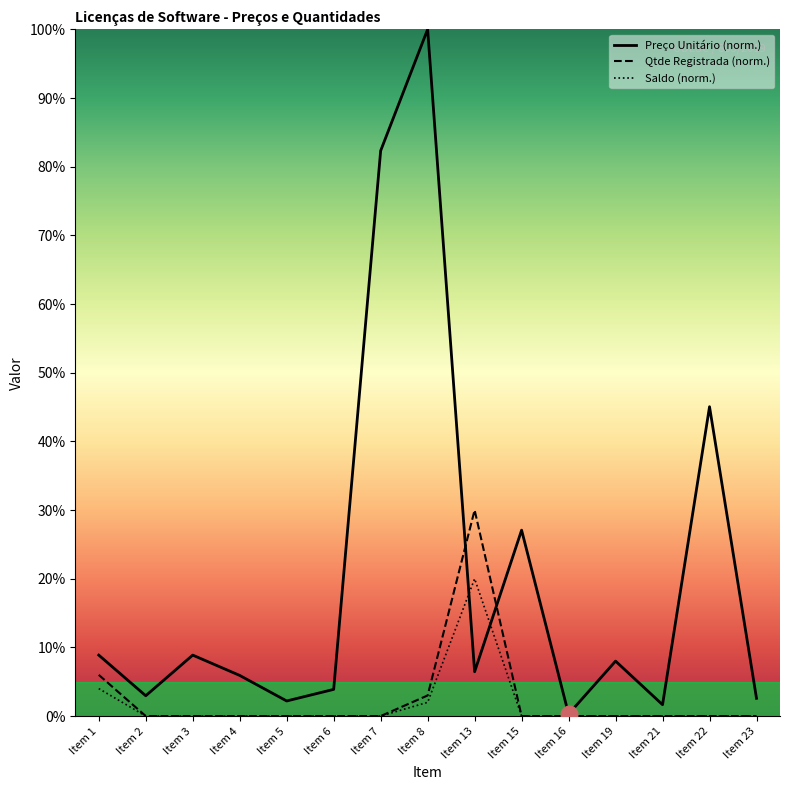

True or false: Qtde Registrada has a value of 0.0 at Item 21.

True